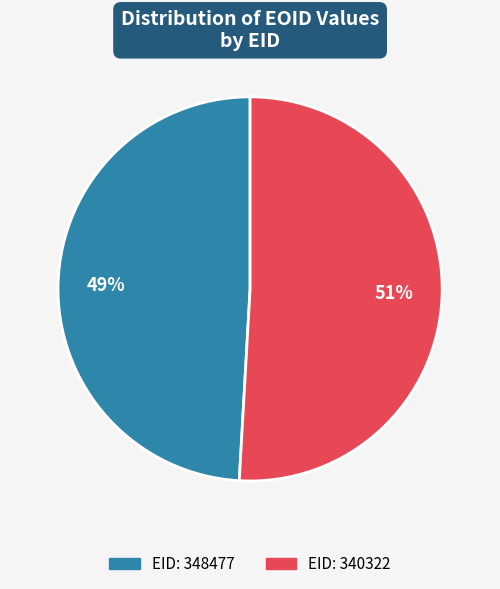

Count the number of slices in the pie.

2